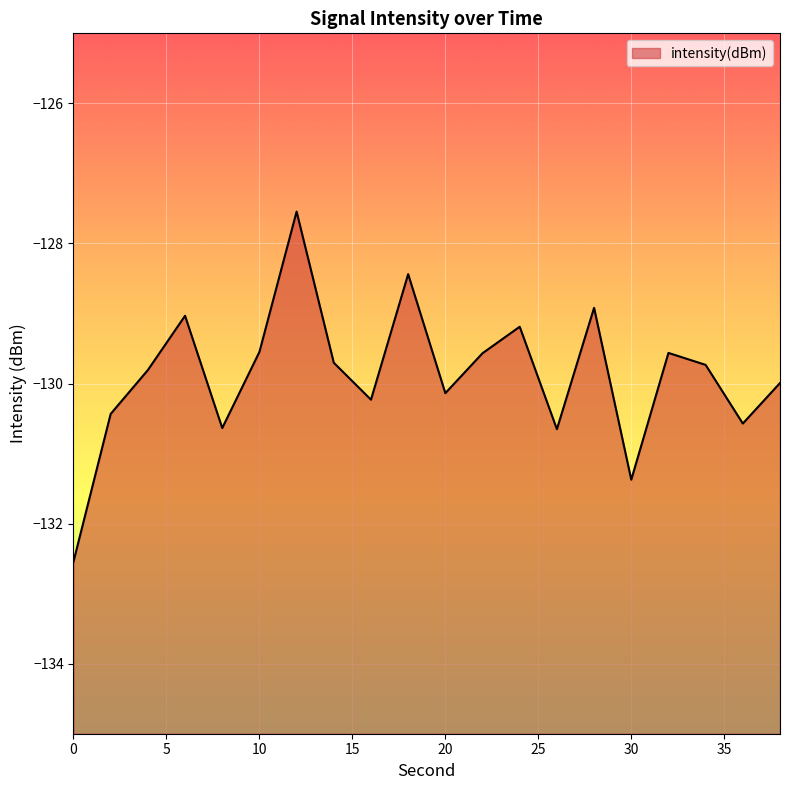

What is the value of the 19th point from the left?

-130.6